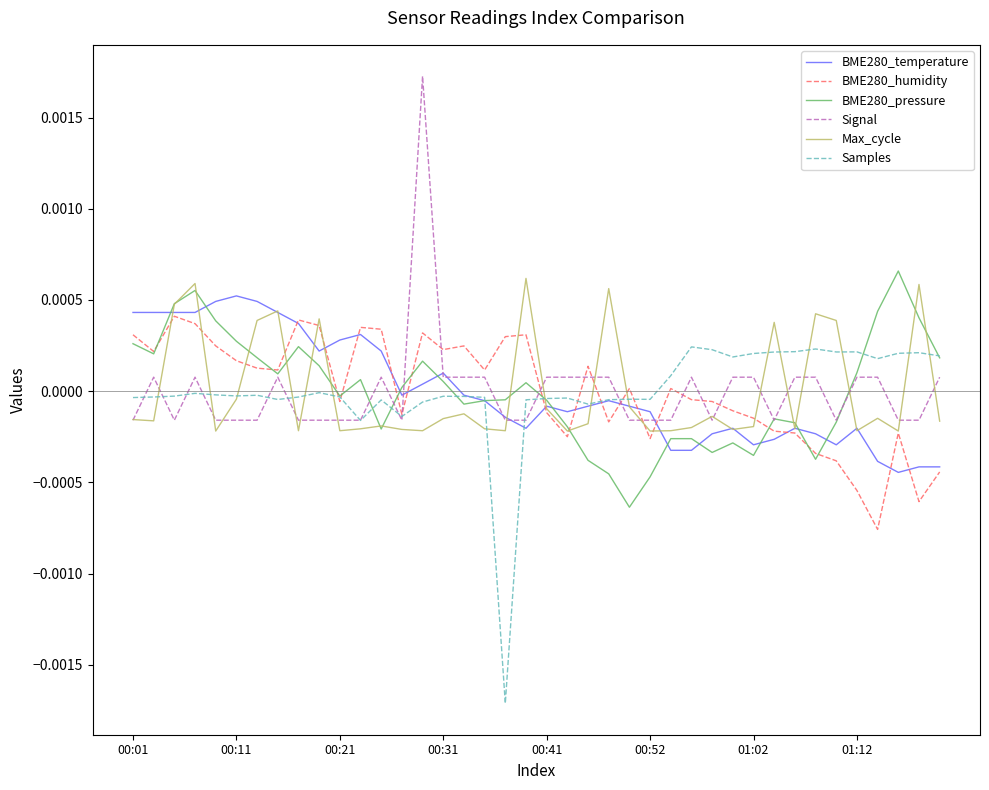

After their last crossing, which series has the higher values: Samples or BME280_humidity?

Samples